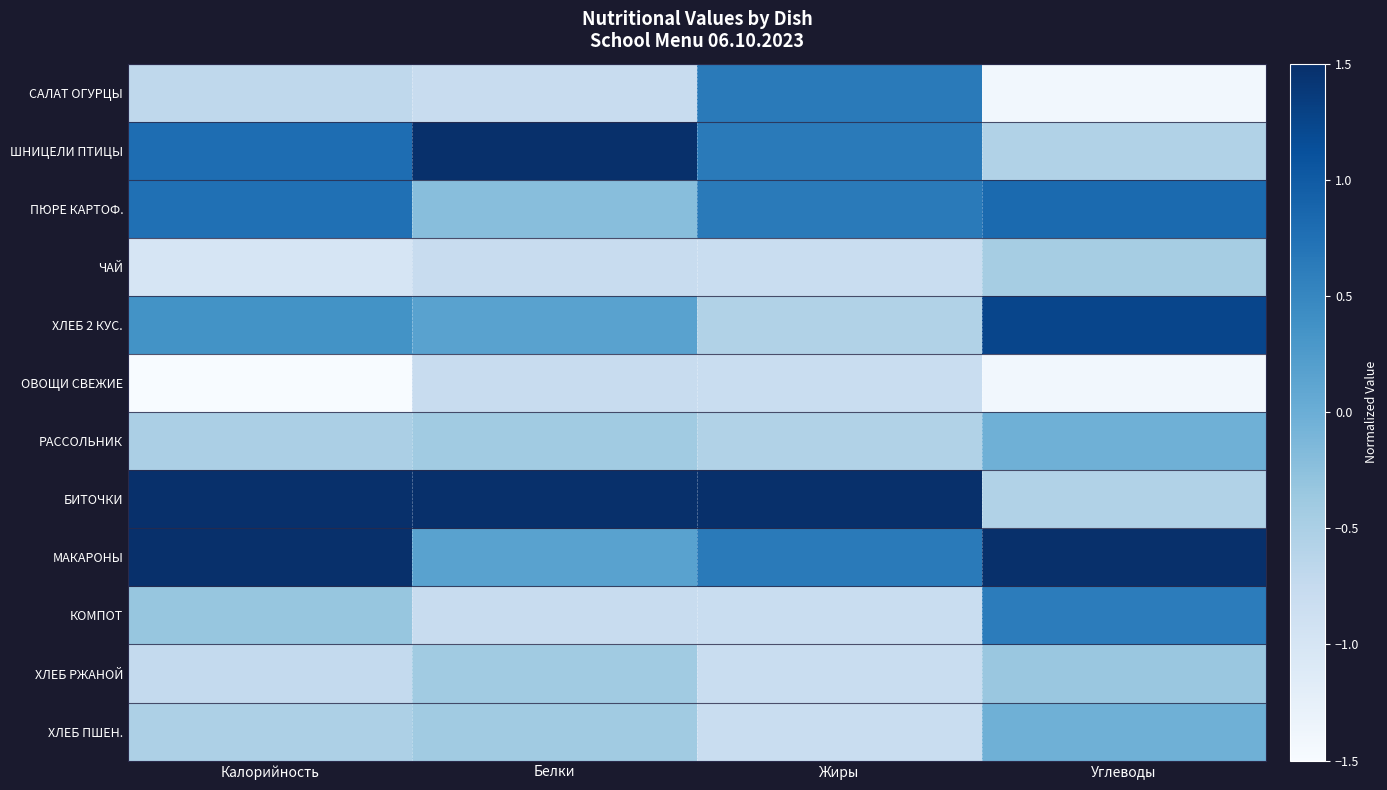

How many categories are shown in the chart?

4